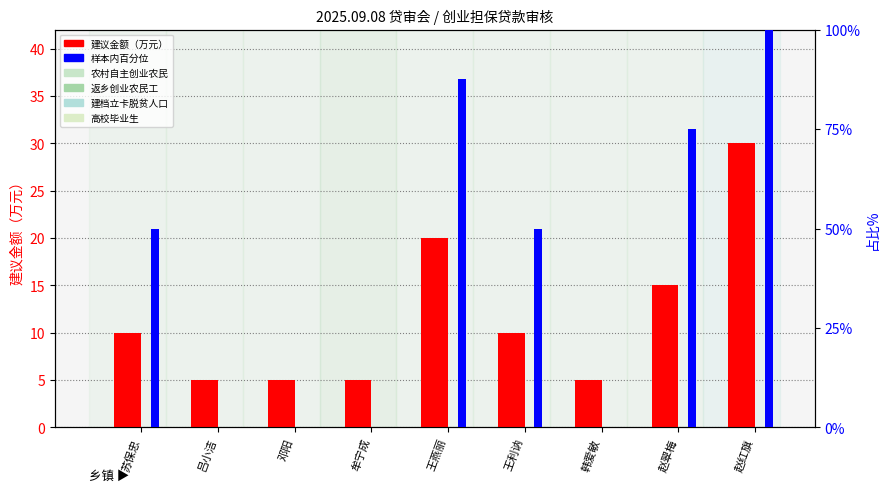

At which category is the sum across all series the highest?

赵红旗